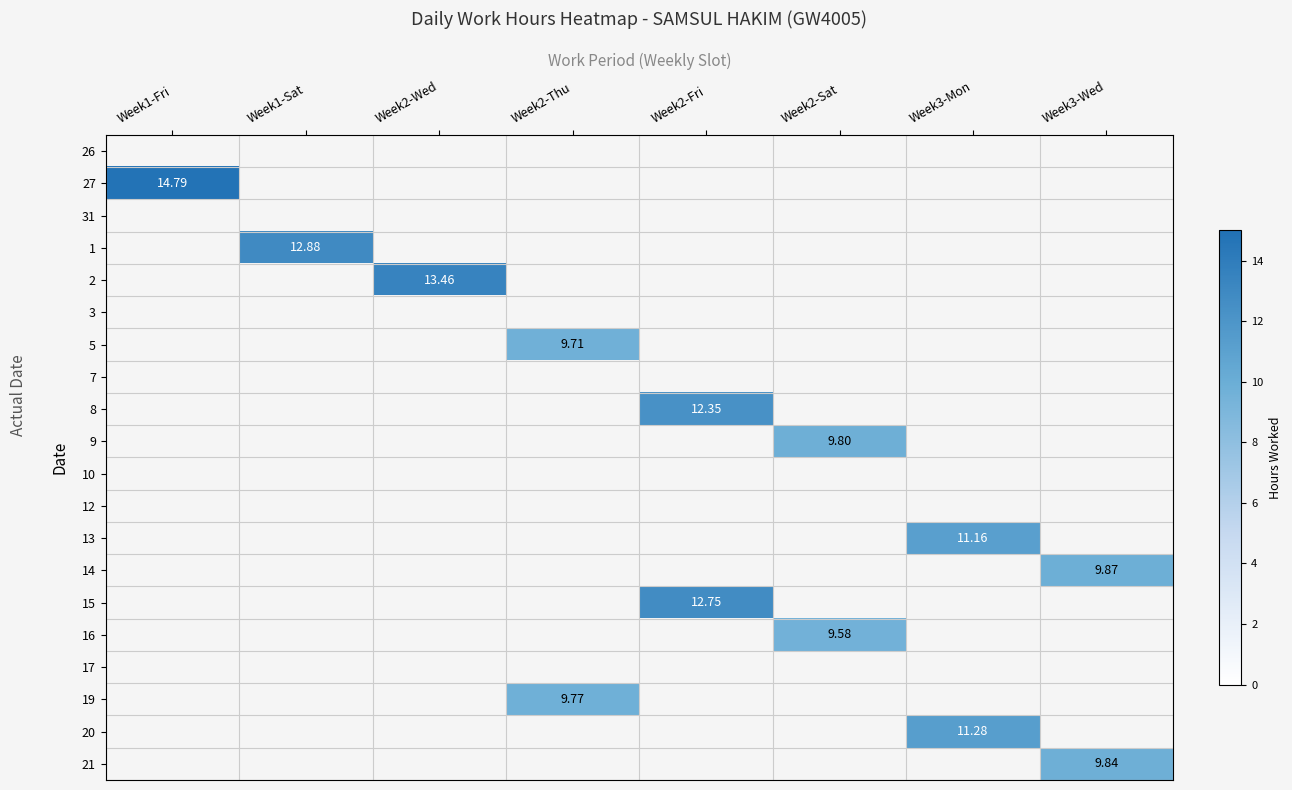

How many data points in 9 are above 0?

1